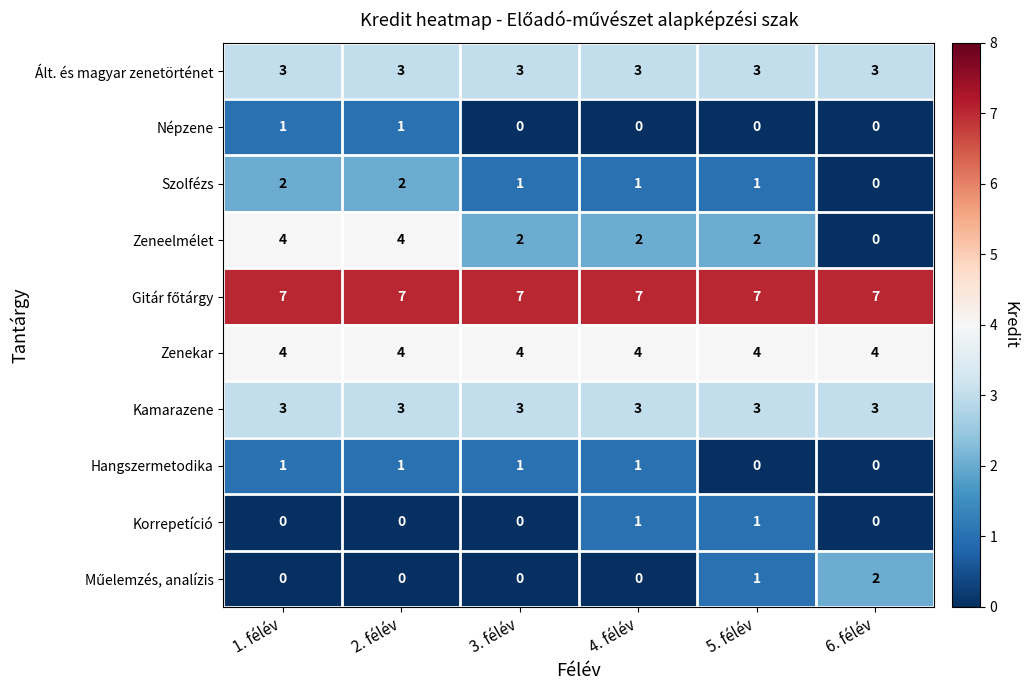

At how many categories does at least one series exceed 5?

6